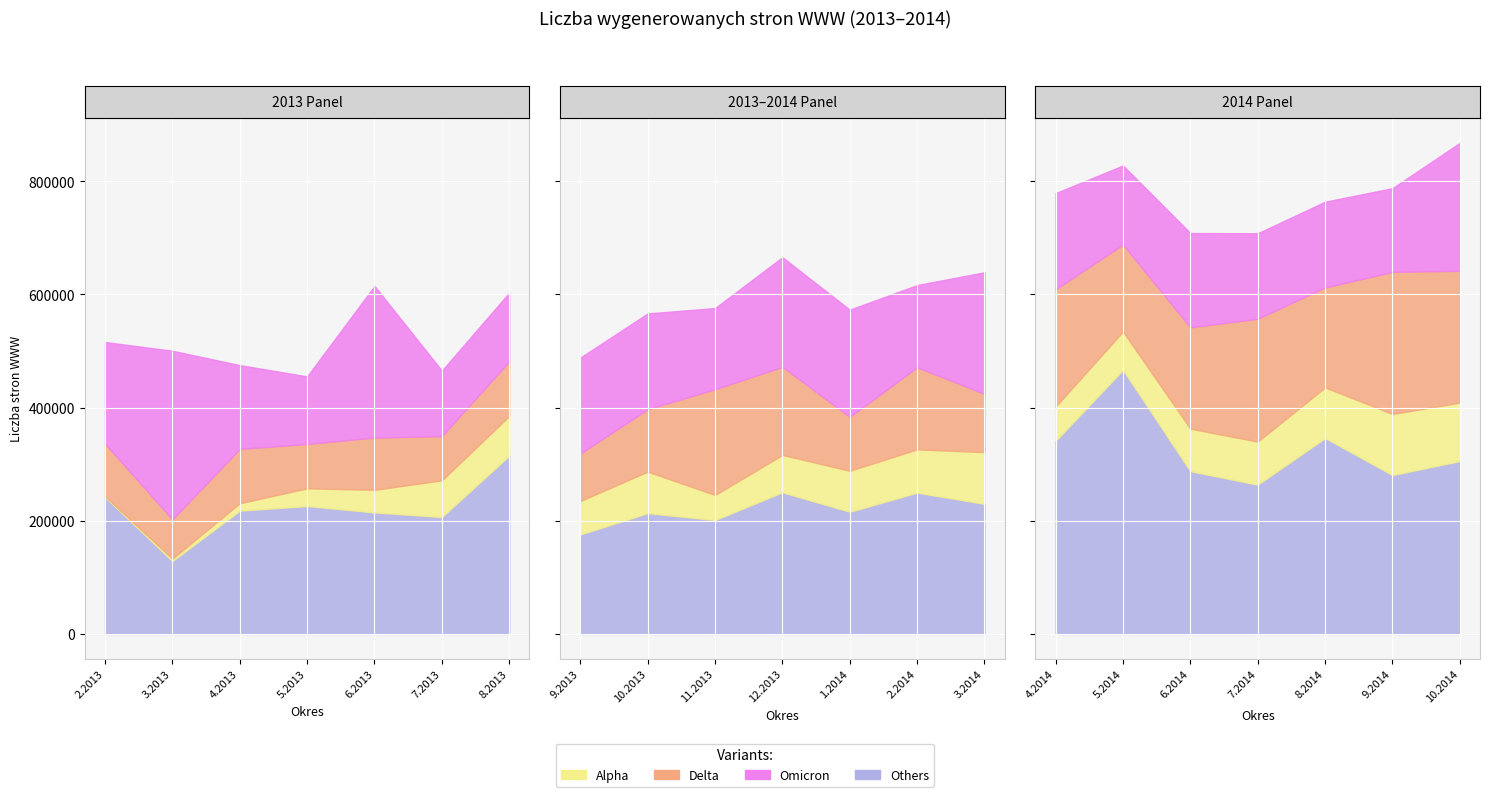

At which label is Delta closest to 160347?

12.2013